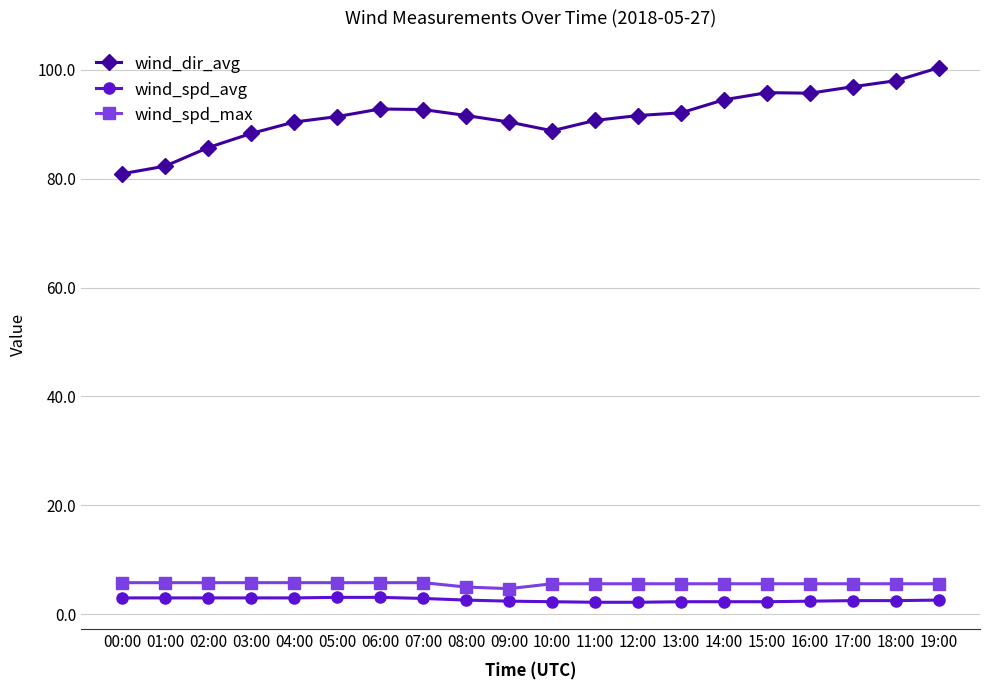

What is the minimum value shown in the chart?

2.2